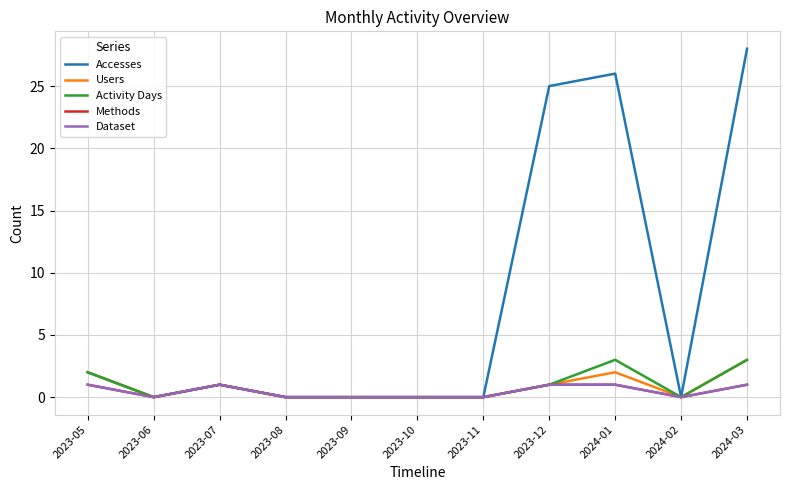

Is it true that Dataset equals 1 at 2023-07?

True